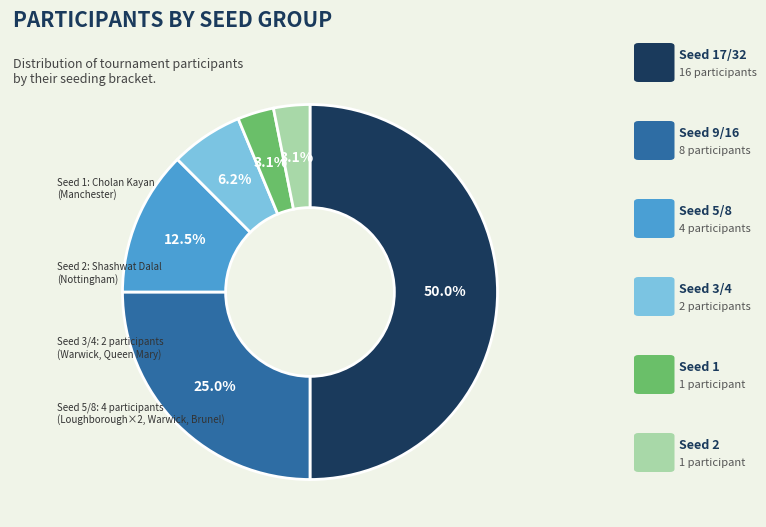

Is there a majority slice in this chart?

No